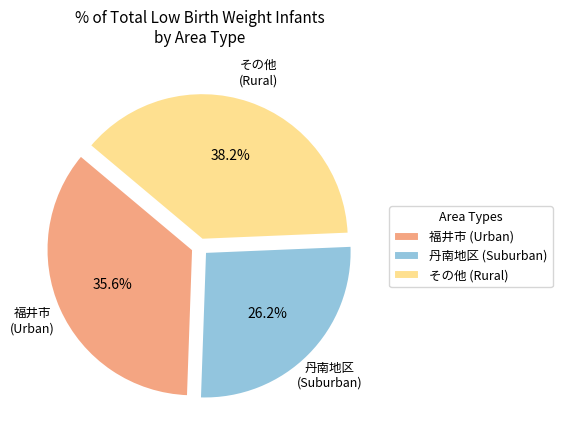

What is the ratio of the value at その他 (Rural) to the value at 丹南地区 (Suburban)?

1.5